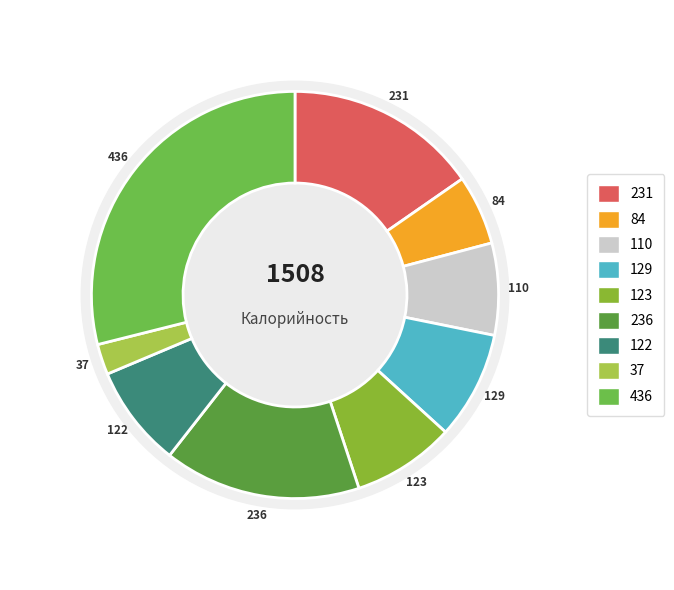

What is the ratio of the value at Чай to the value at Суп рисовый?

0.7